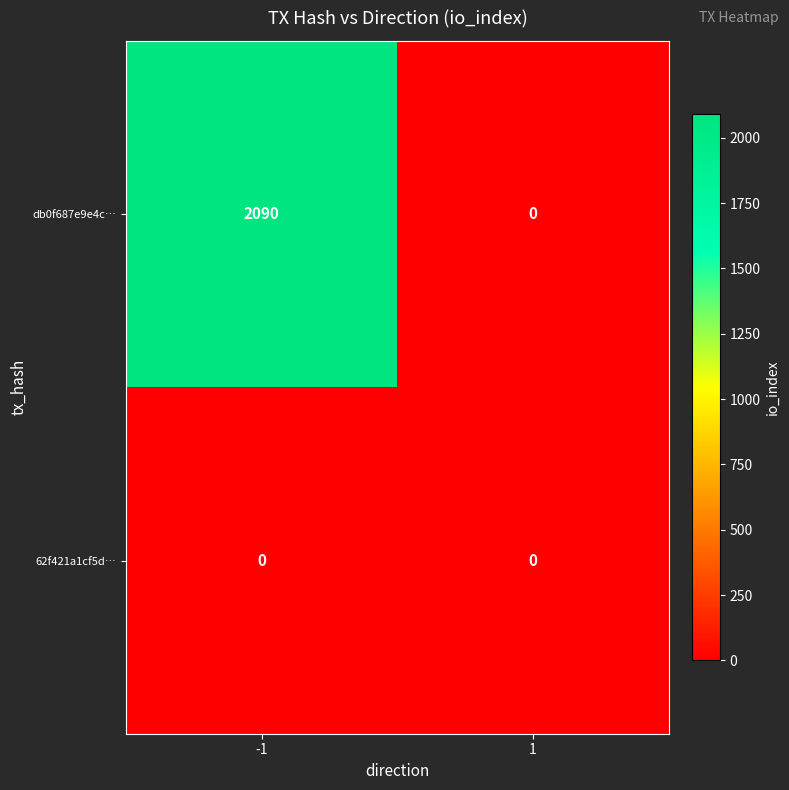

Rank the categories by db0f687e9e4c… value from highest to lowest.

-1, 1